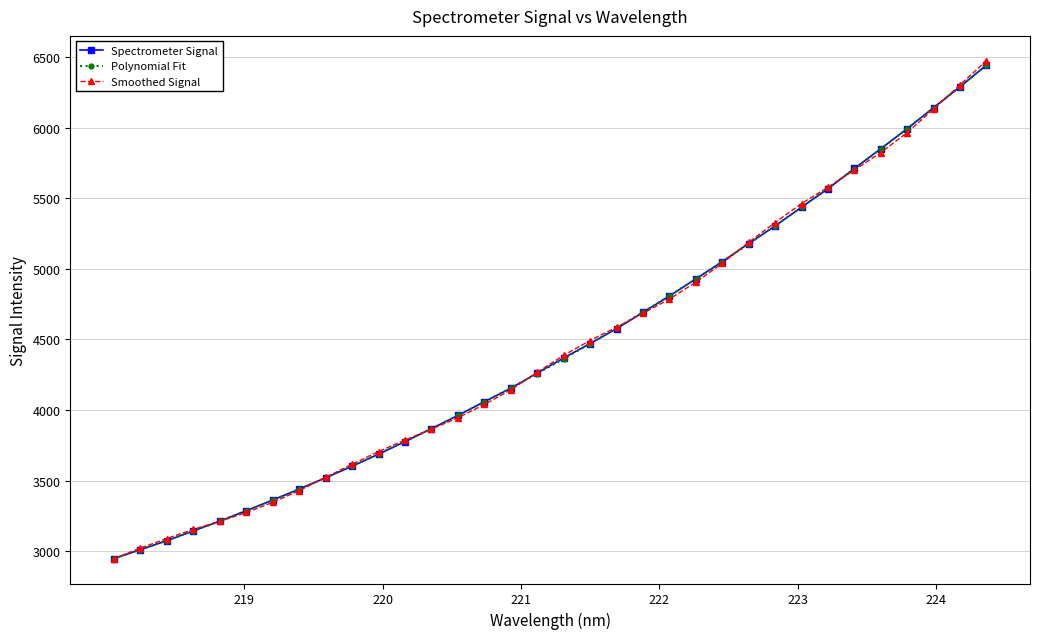

Which series has the widest spread of values?

Smoothed Signal